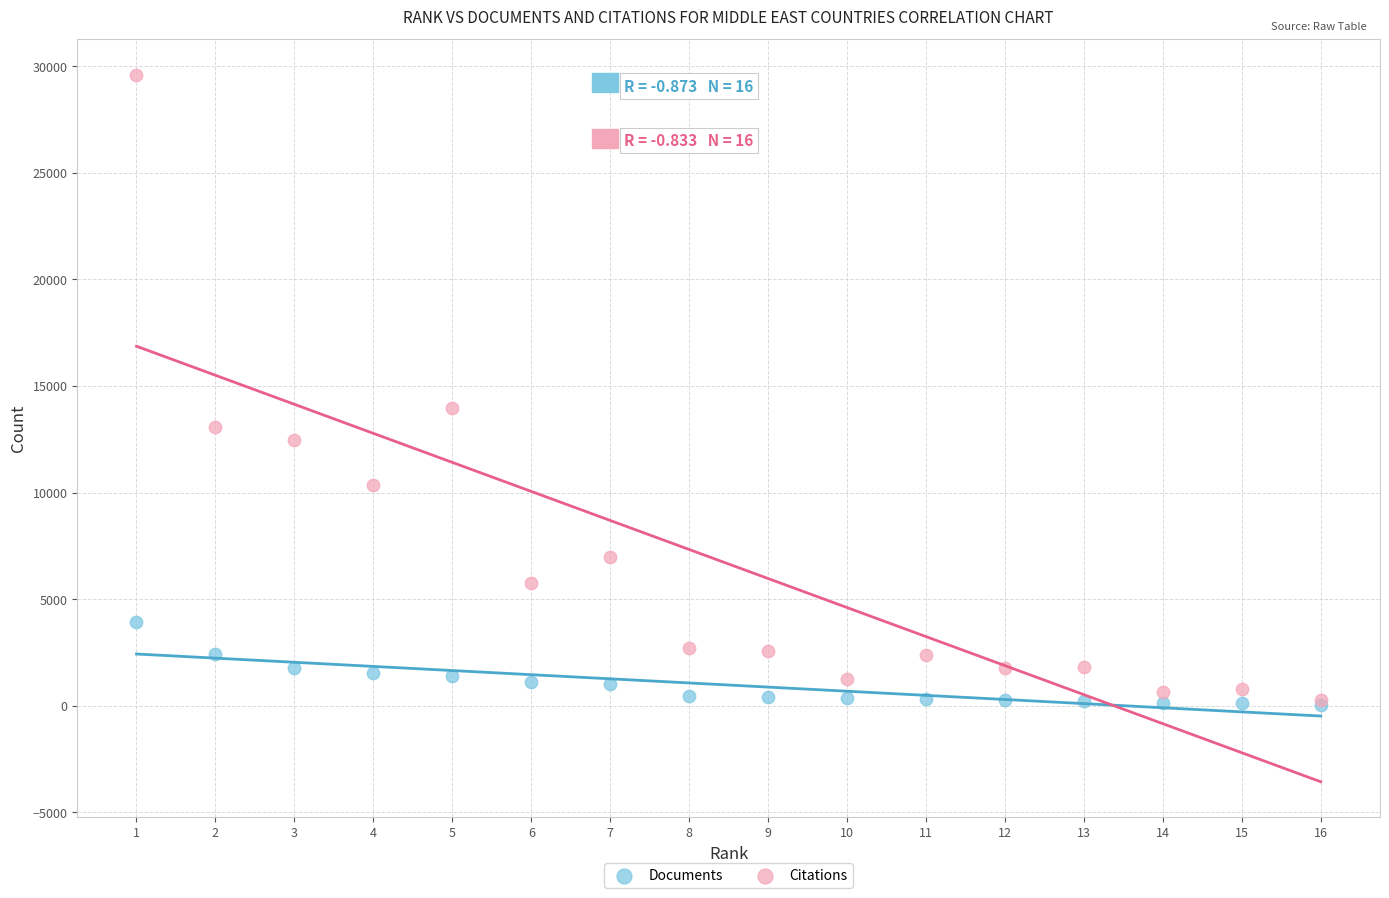

Which series contains the highest Y value?

Citations